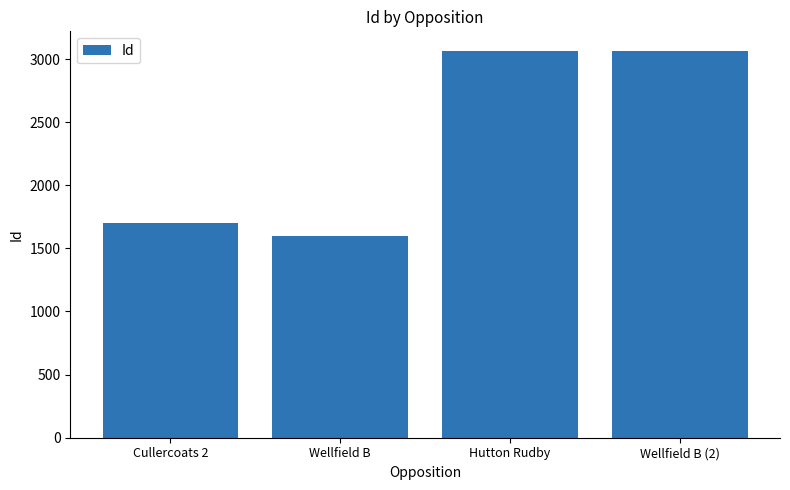

True or false: the data shows 754 at Wellfield B (2).

False